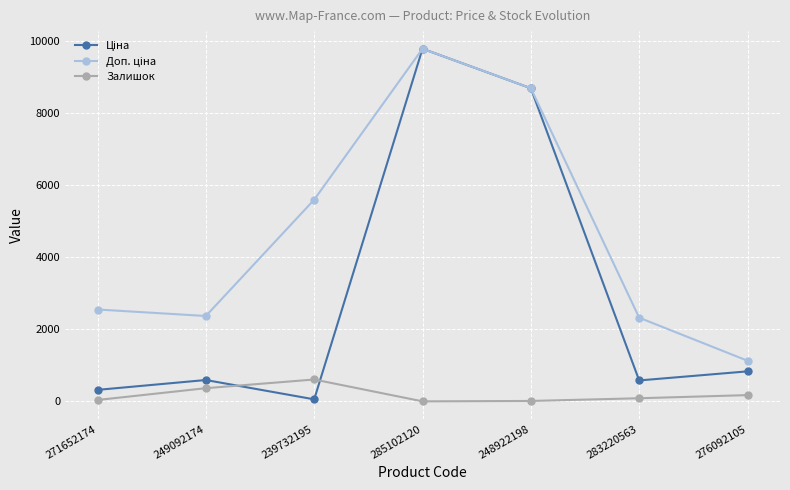

True or false: Залишок has more than 0 points higher than both neighbors.

True